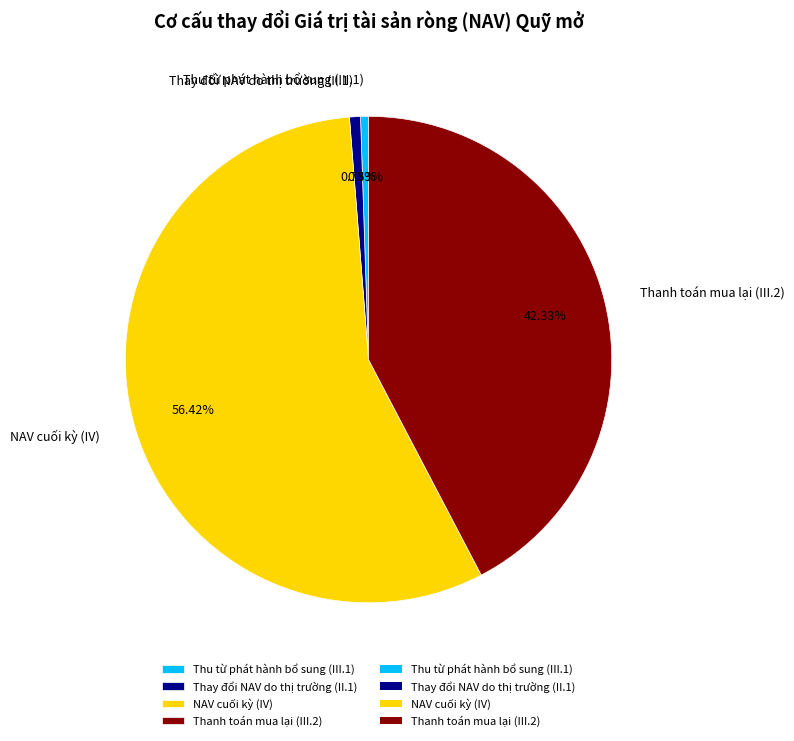

Is there any slice that represents more than half of the pie?

Yes